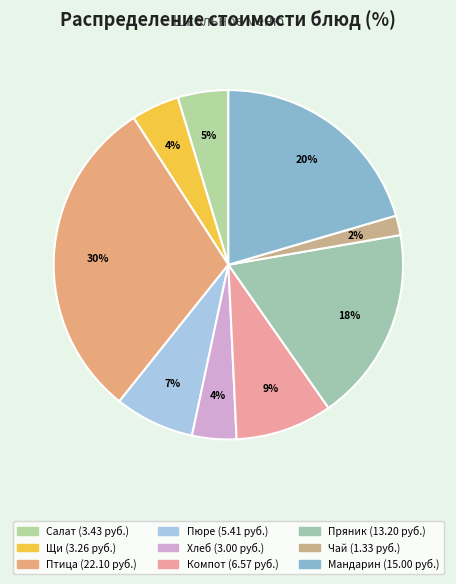

Does any single category account for the majority?

No